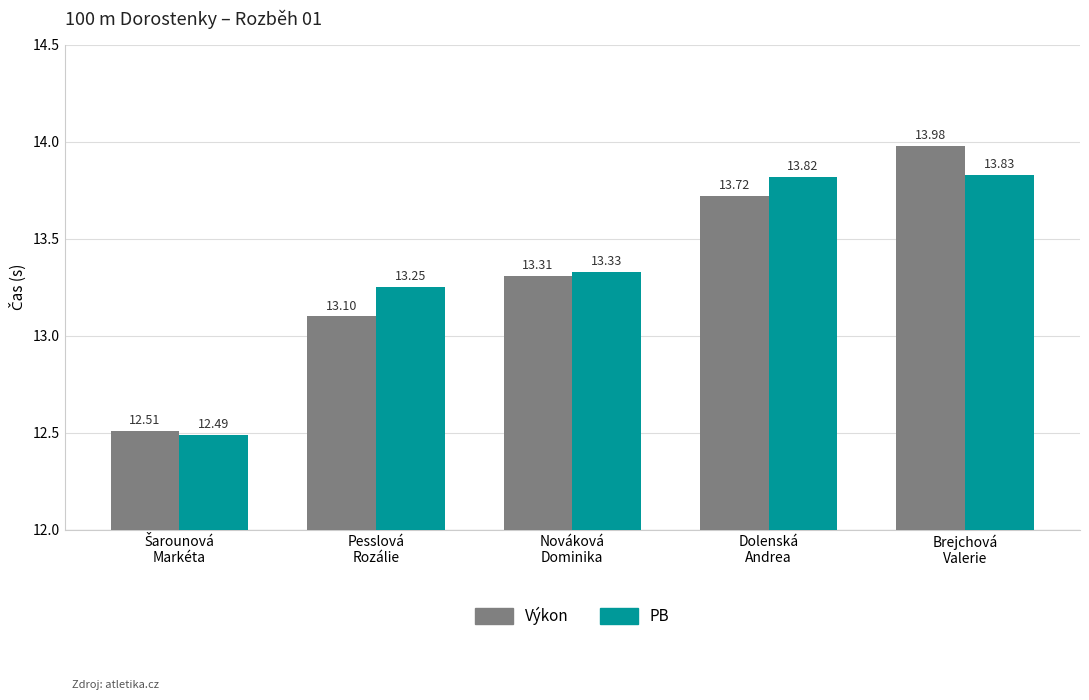

Does the chart contain stacked bars?

No